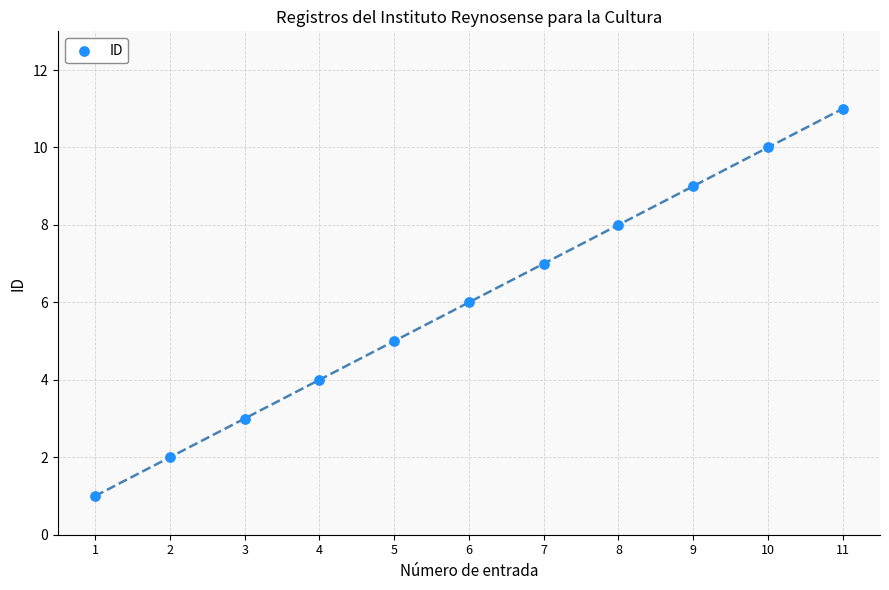

What is the range of Y values (max minus min)?

10